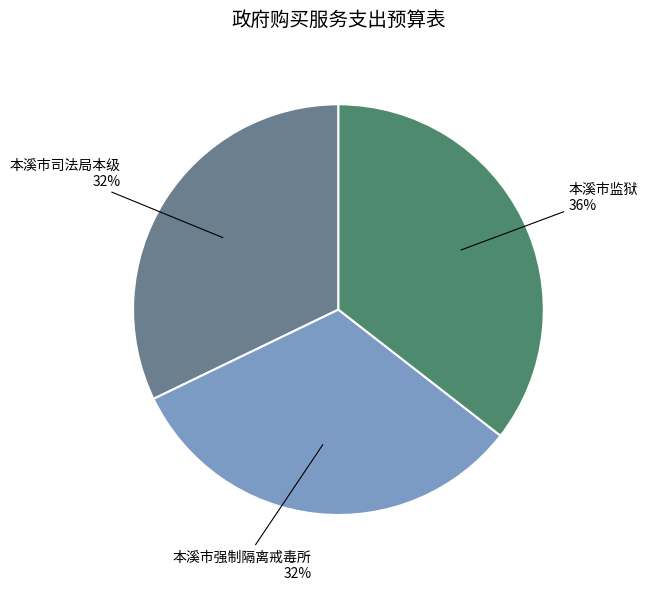

Approximately how many times larger is the value at 本溪市强制隔离戒毒所 32% compared to 本溪市监狱 36%?

0.9